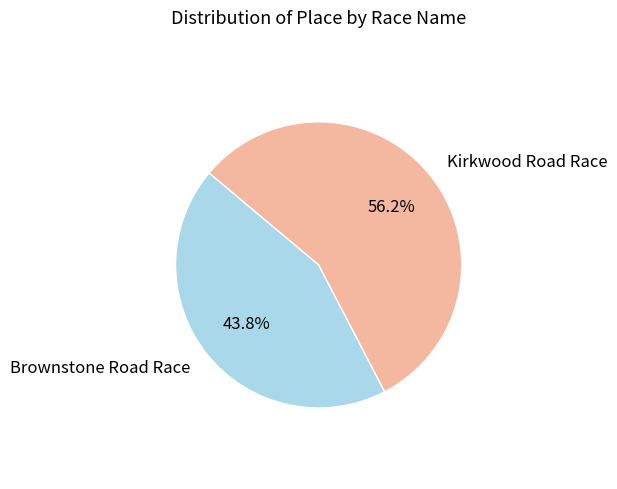

Between Brownstone Road Race and Kirkwood Road Race, which is larger?

Kirkwood Road Race